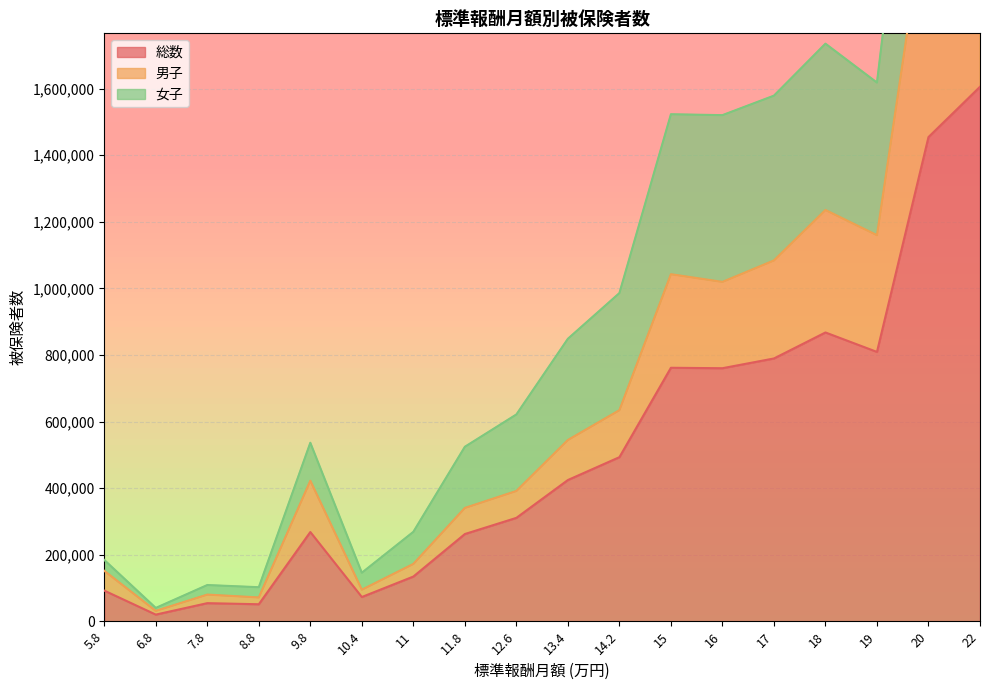

In 総数, how many points are higher than both neighbors (excluding endpoints)?

4